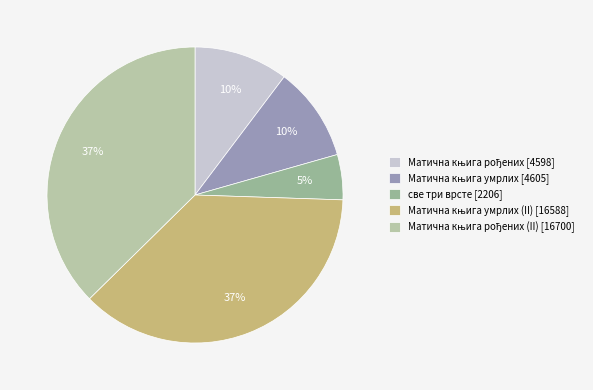

What is the largest slice in the pie chart?

Матична књига рођених [16700]